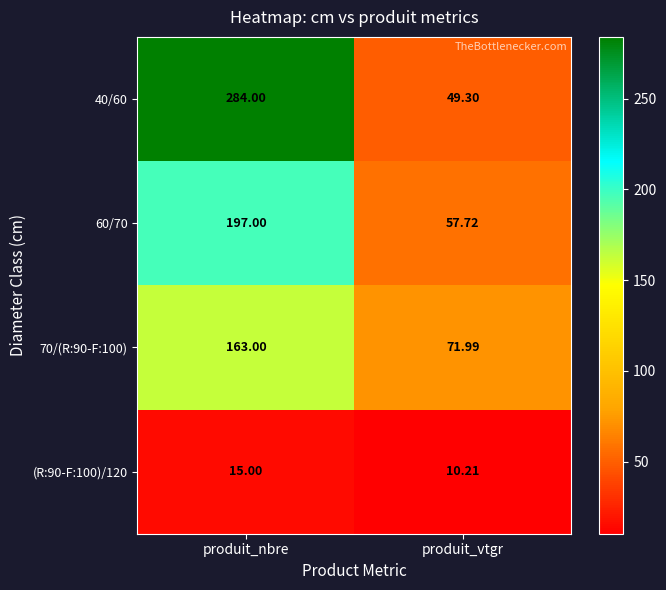

Which series has the widest spread of values?

40/60